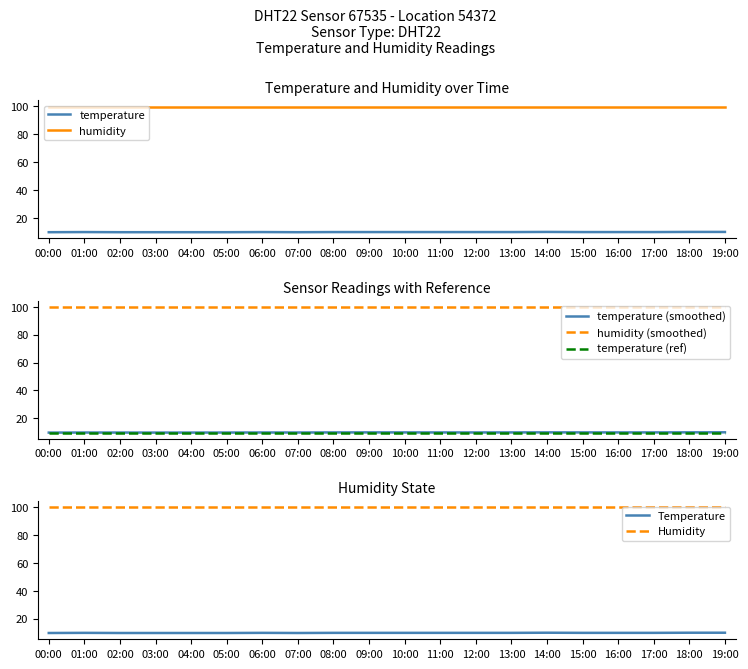

How many points are lower than both their immediate neighbors (excluding endpoints)?

1